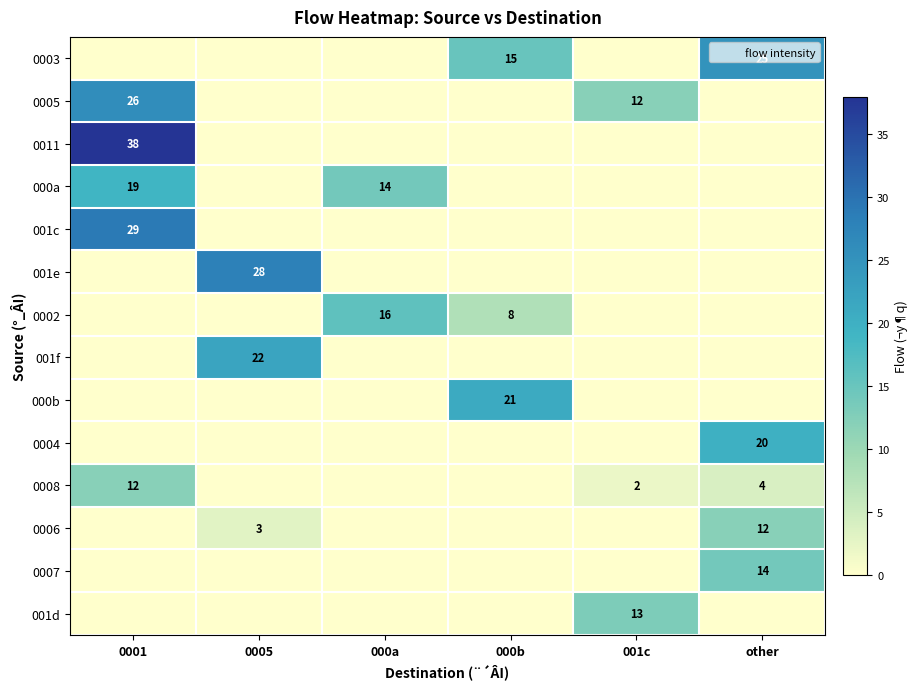

Rank the series at 001c from lowest to highest value.

0003, 0011, 000a, 001c, 001e, 0002, 001f, 000b, 0004, 0006, 0007, 0008, 0005, 001d